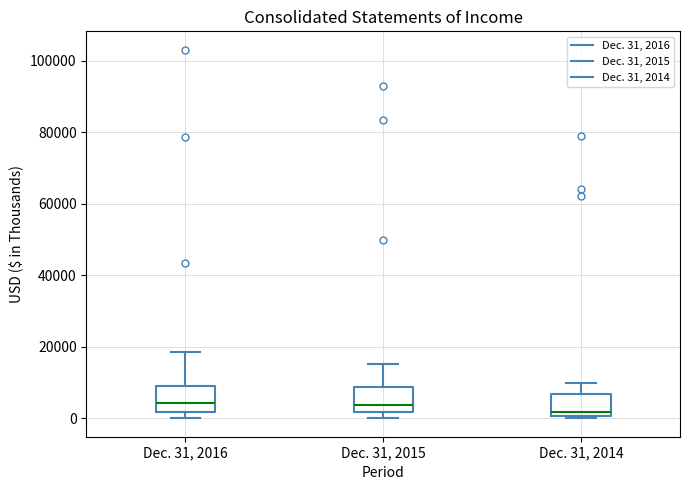

Reading left to right, read every box against the y-axis: the position of its median line, the range the box covers, and the ends of its whiskers. The values are not printed on the chart, so give them approximately, as read against the axis.

Dec. 31, 2016: median 4000, box 2000 to 10000, whiskers 0 to 18000
Dec. 31, 2015: median 4000, box 2000 to 8000, whiskers 0 to 16000
Dec. 31, 2014: median 2000, box 0 to 6000, whiskers 0 (just below the box's lower edge) to 10000